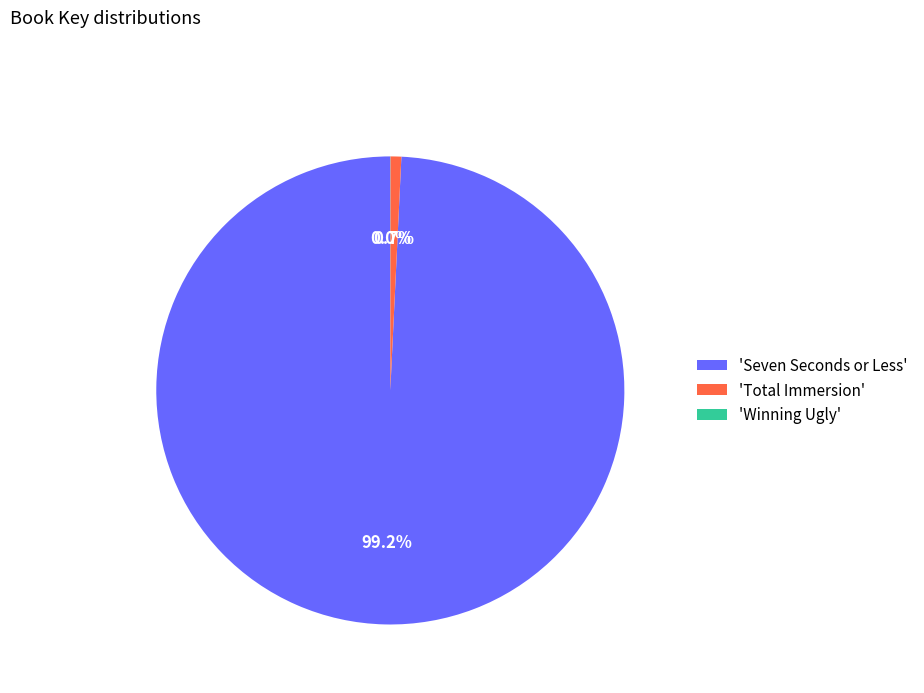

What percentage do 'Total Immersion' and 'Seven Seconds or Less' together represent?

100.0%